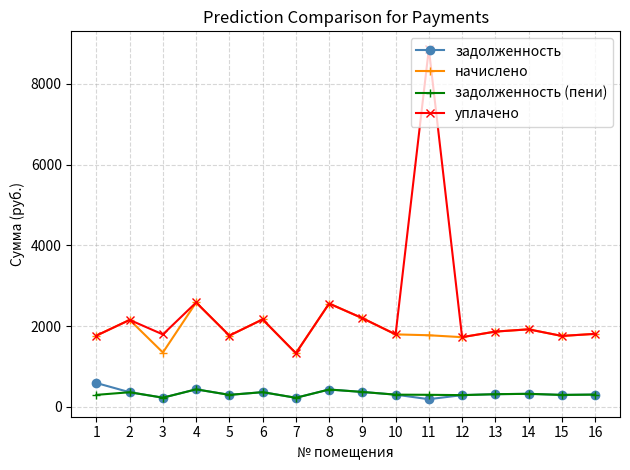

Is this an area chart (filled region under the line)?

No